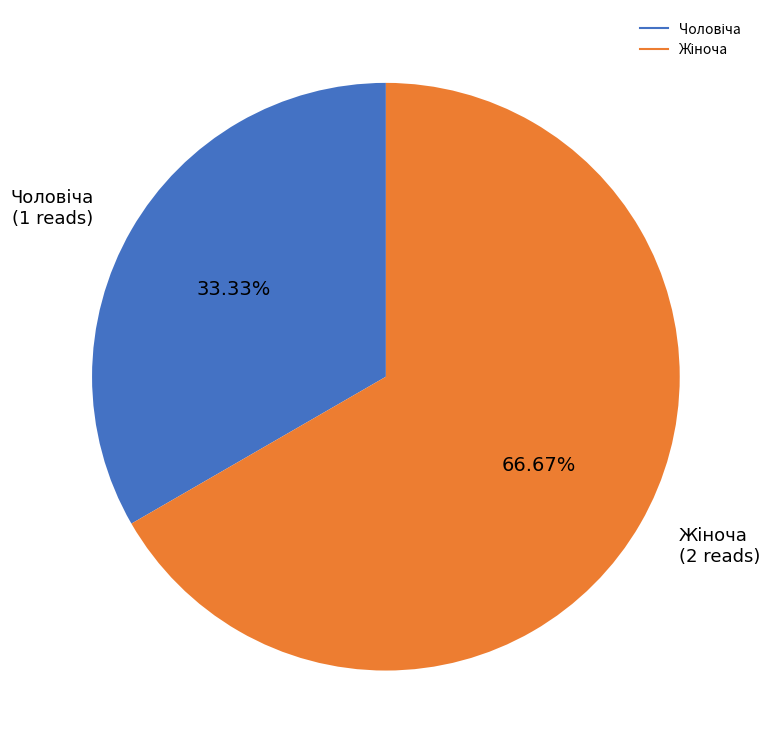

Is there a majority slice in this chart?

Yes